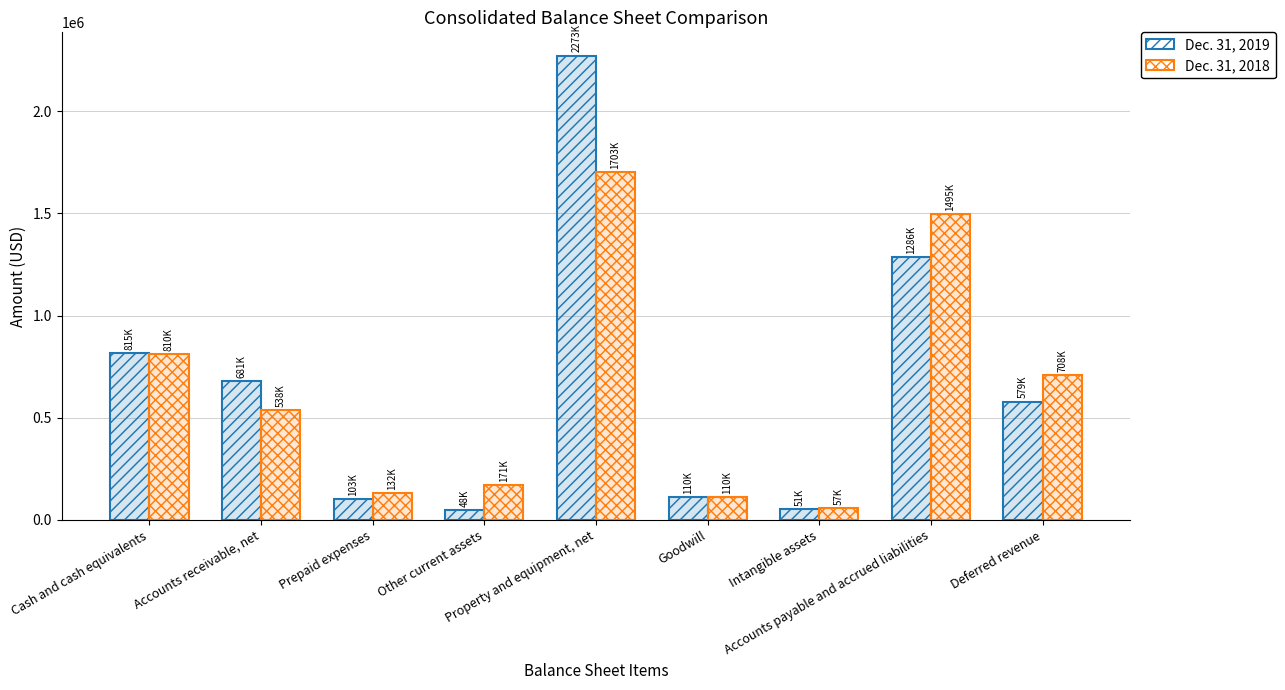

How many series are shown in this chart?

2